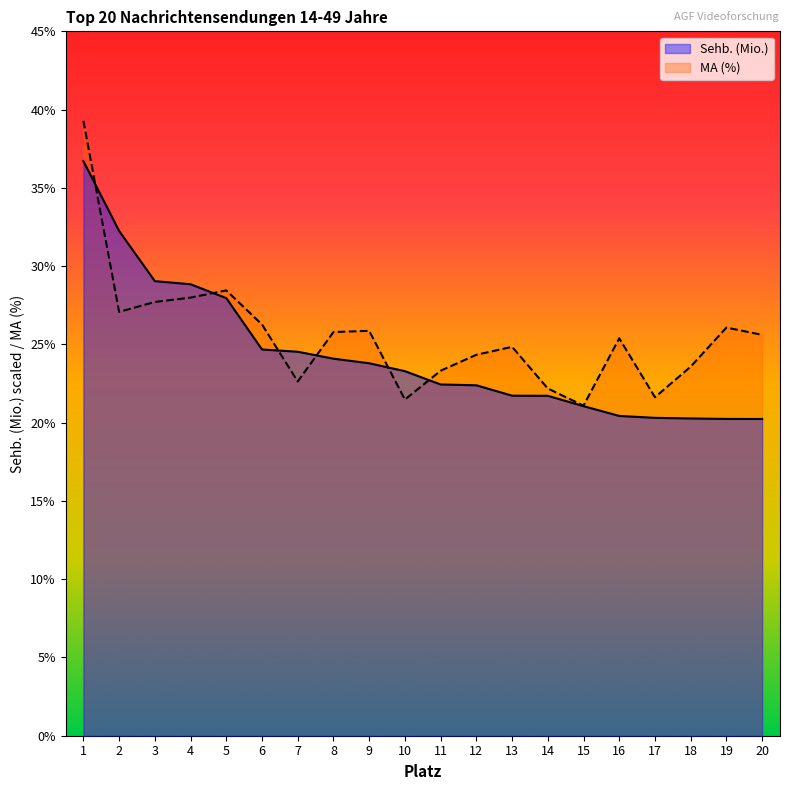

How many times do Sehb. (Mio.) and MA (%) cross each other?

6